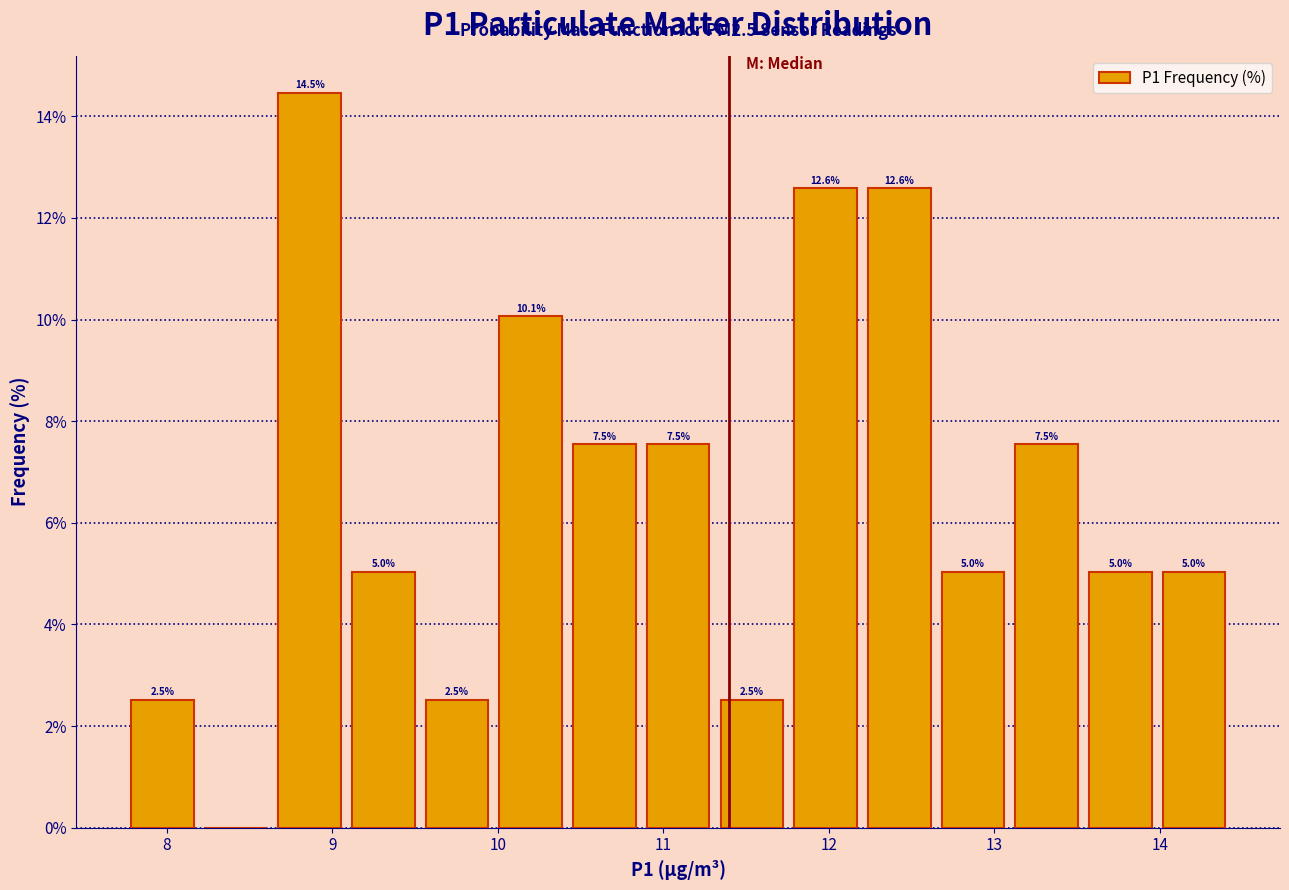

Over which range of the x-axis is the bar tallest?

8.6 to 9.1